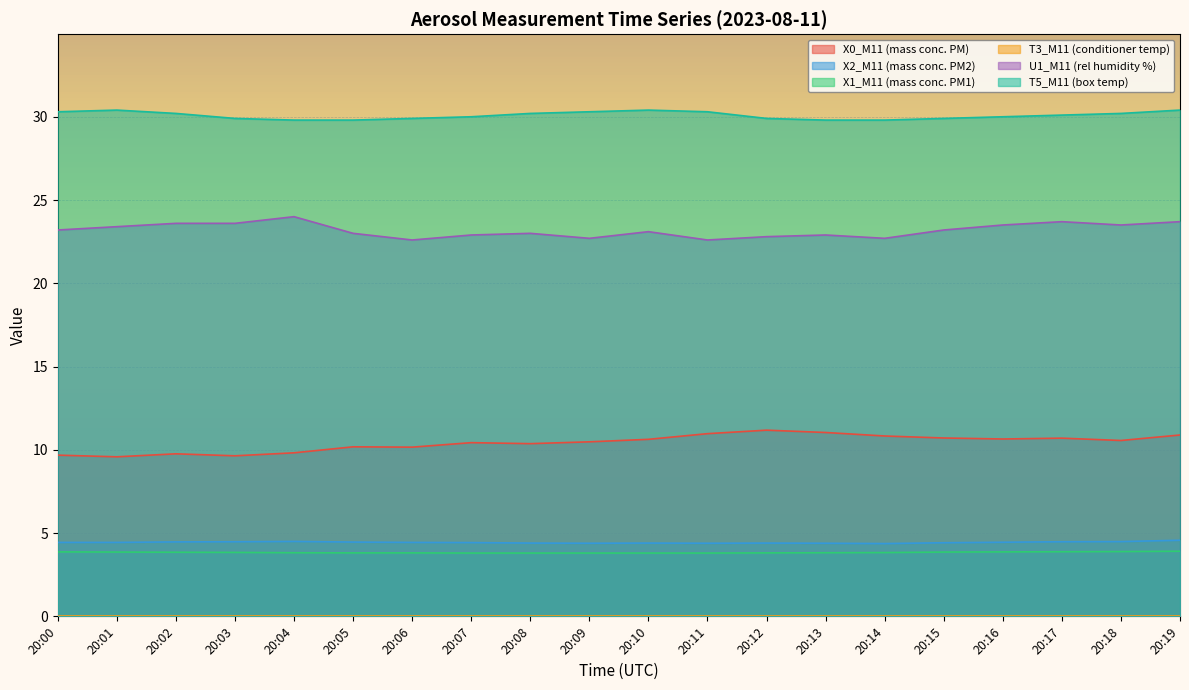

Count the number of data series in this chart.

6